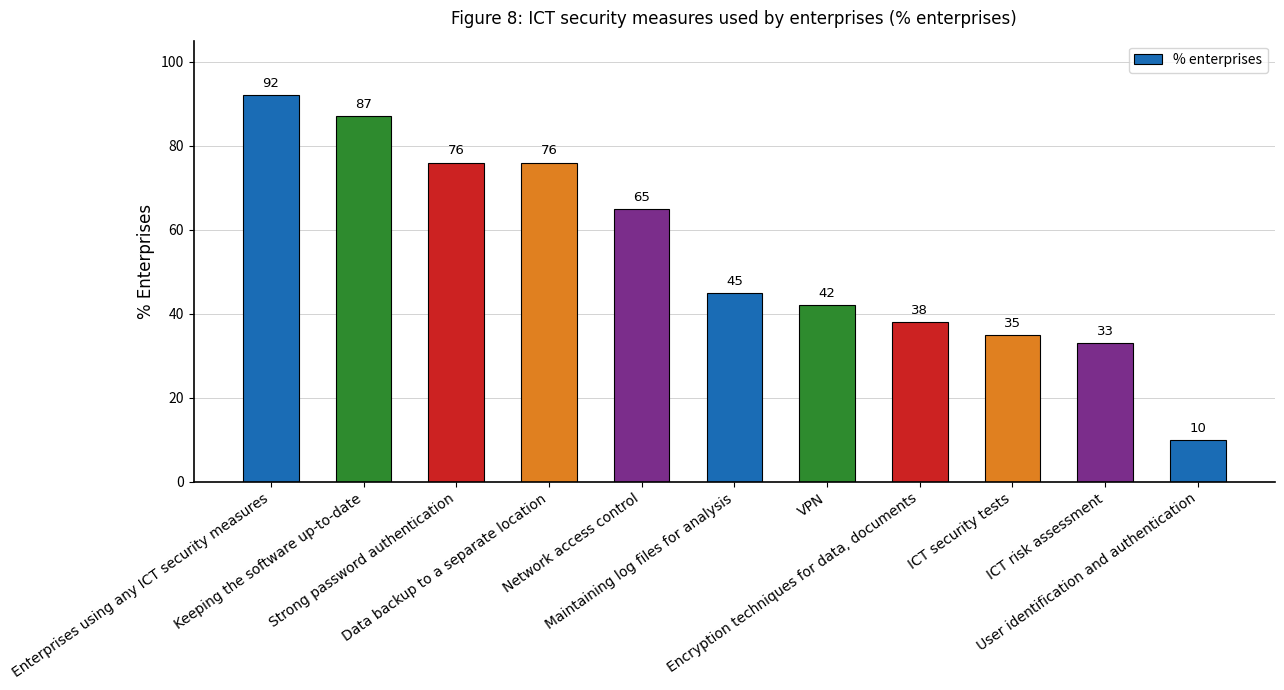

Are the bars horizontal?

No